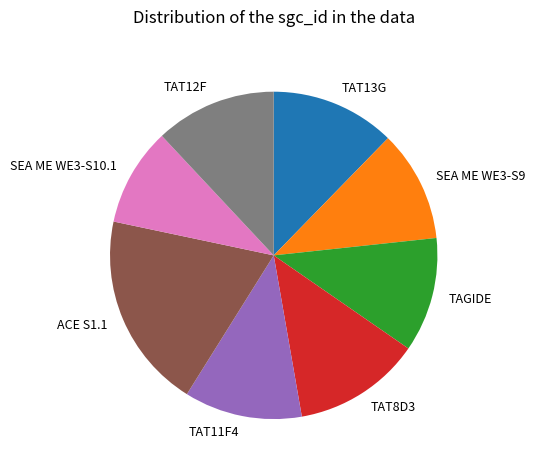

Is TAGIDE the majority of the pie?

No